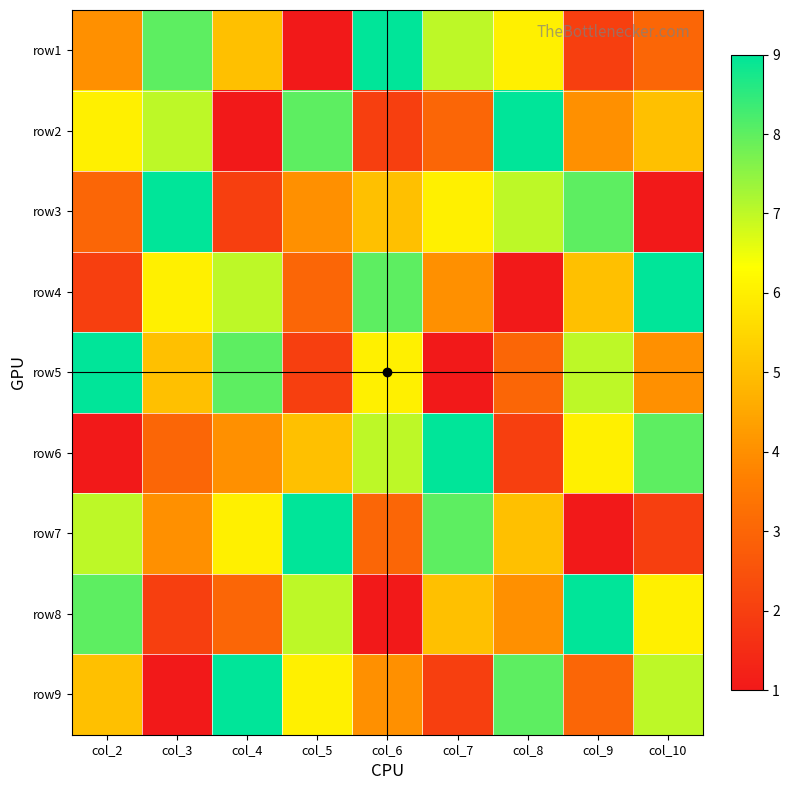

At how many categories does at least one series exceed 6?

9